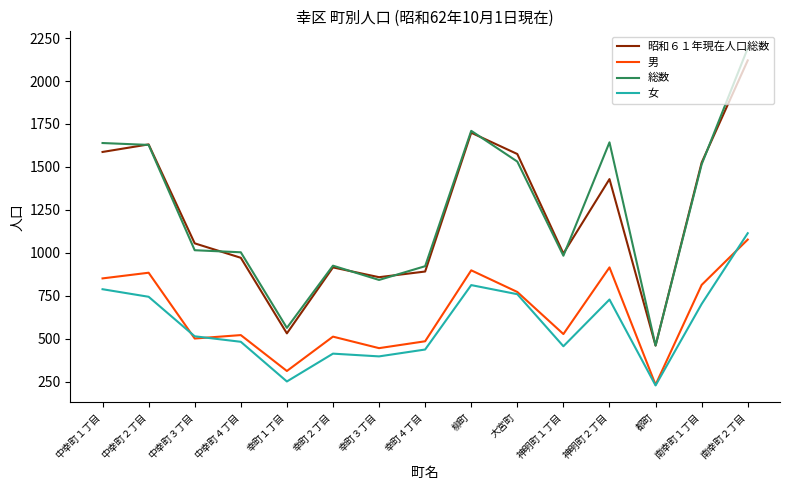

Which series has the largest total across all categories?

総数